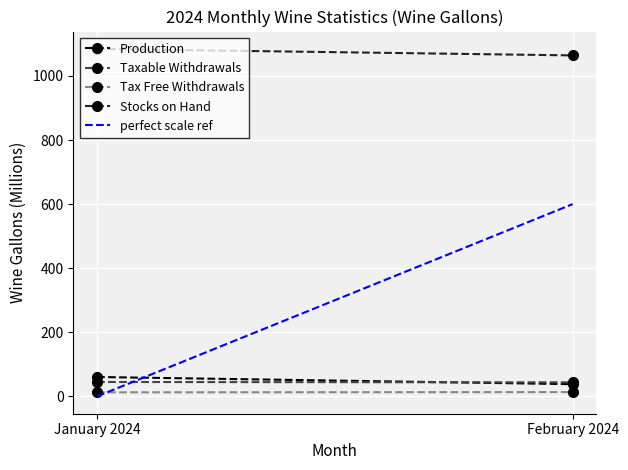

What is the sum of the perfect scale ref values at February 2024 and January 2024?

600.0